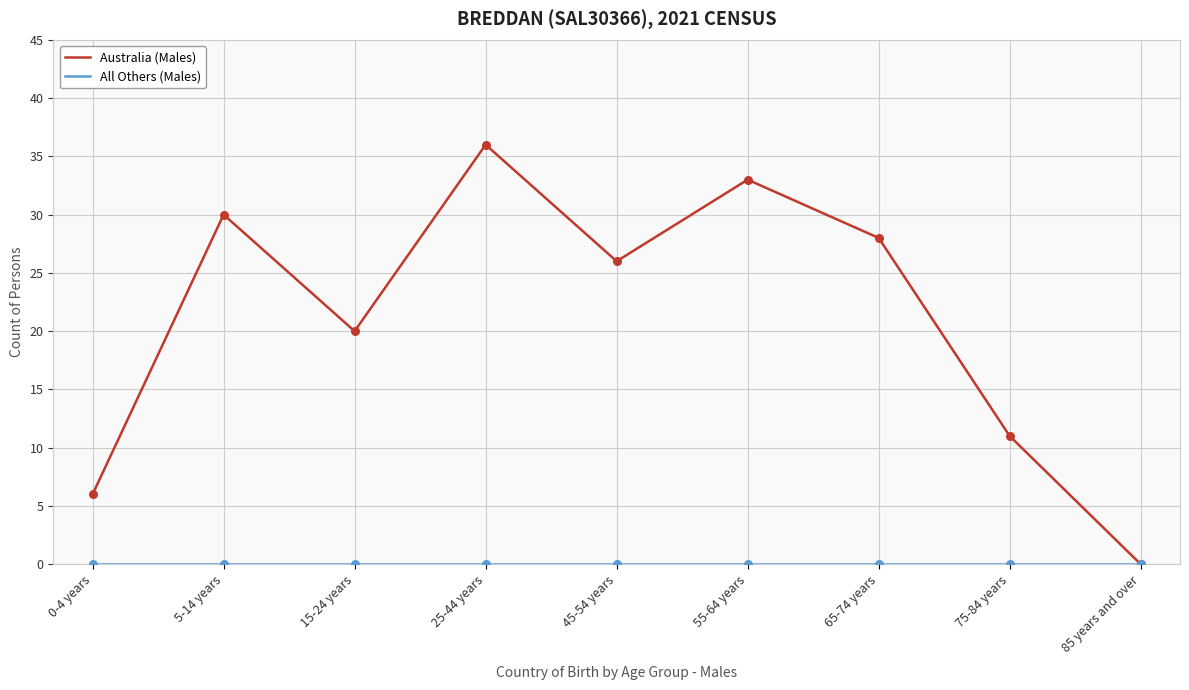

At how many categories does at least one series exceed 34?

1